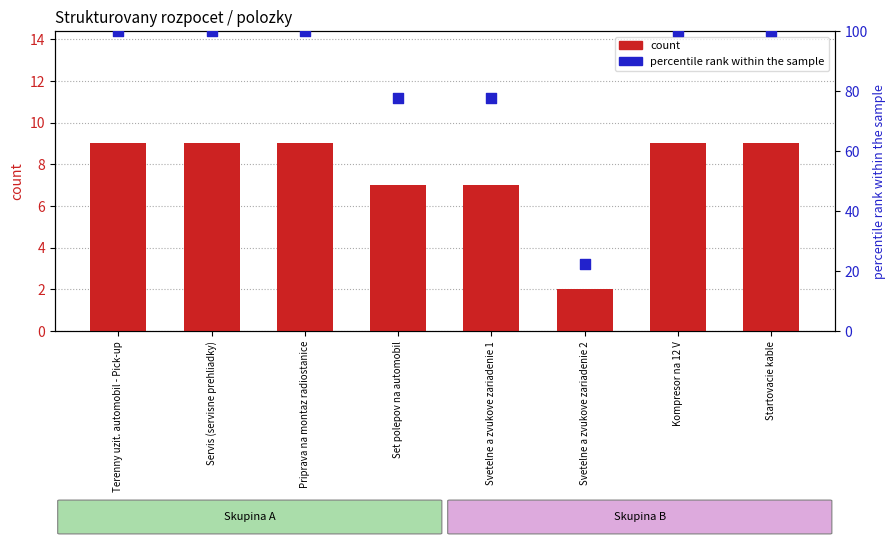

Which series reaches the maximum Y coordinate?

percentile rank within sample